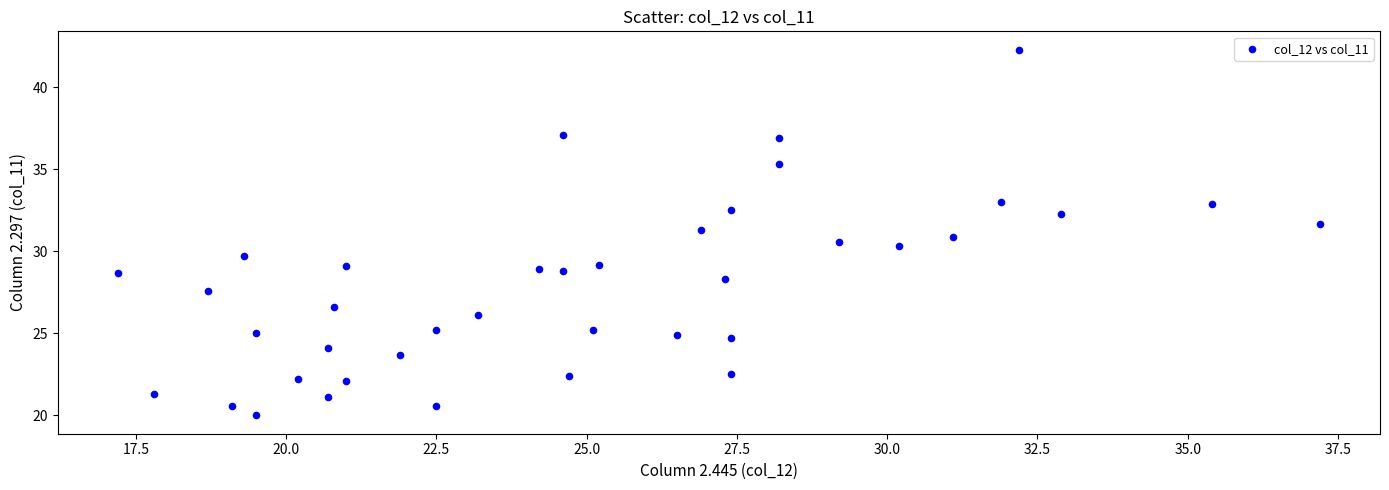

What is the range of Y values (max minus min)?

22.3